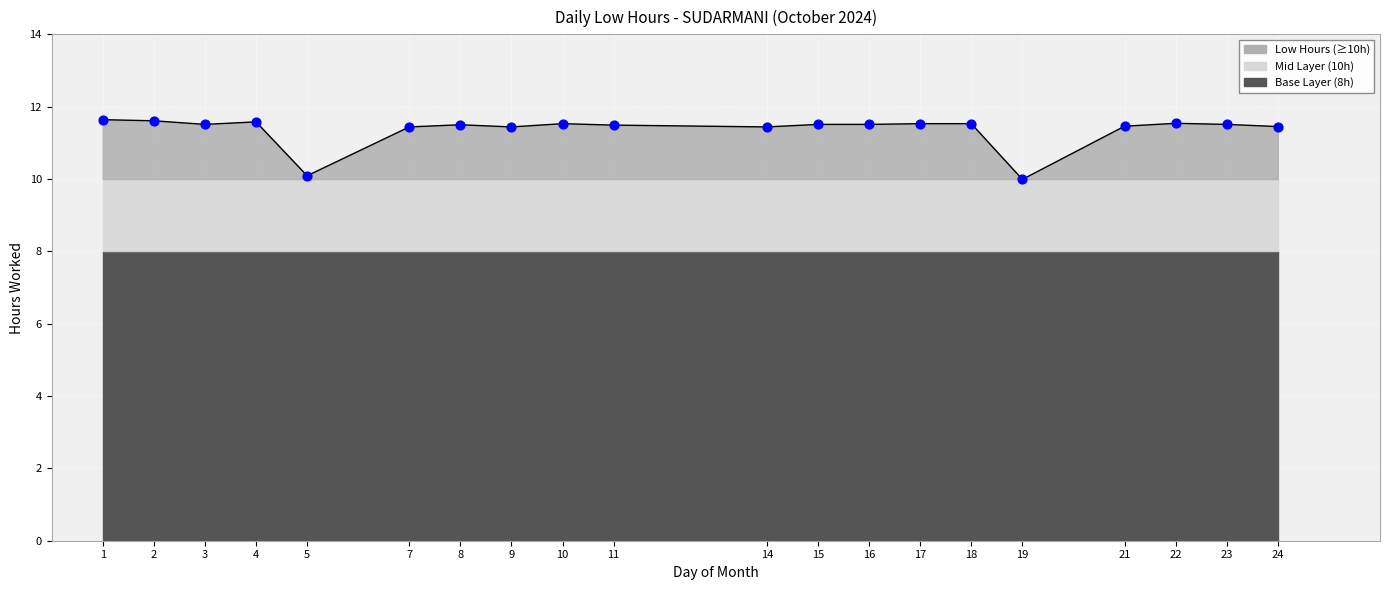

Which has a higher value, 24 or 4?

4